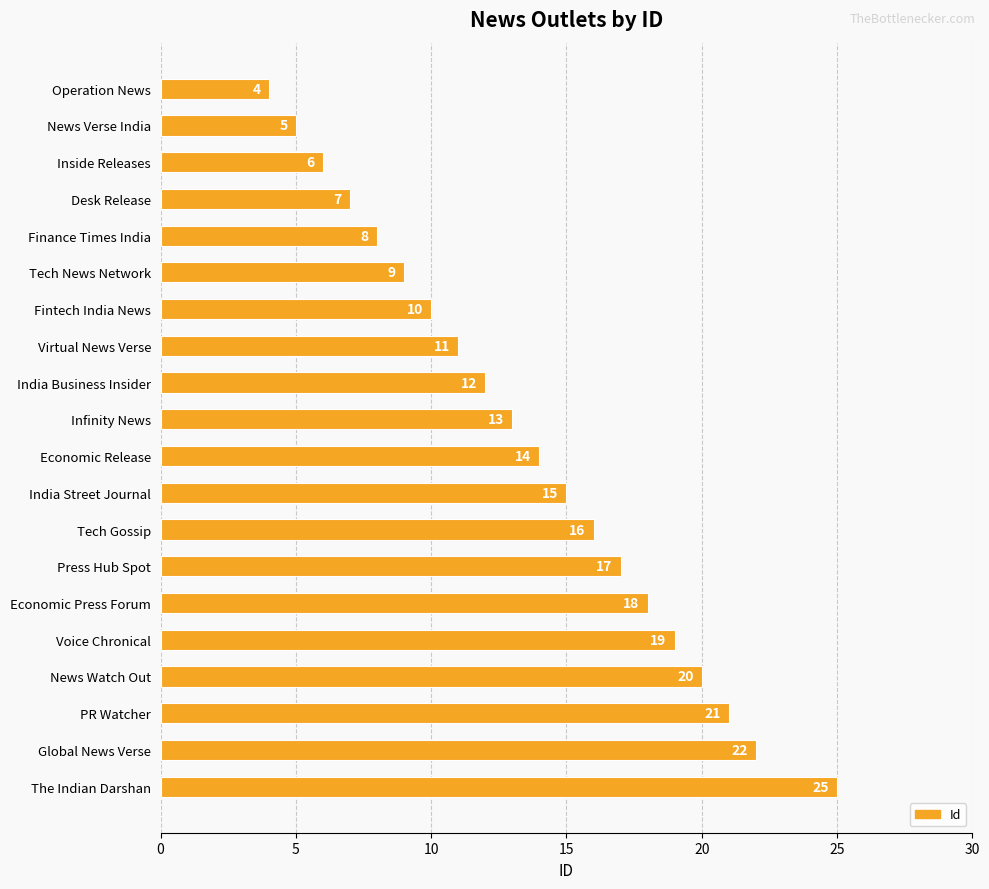

What position from the top is India Street Journal?

12